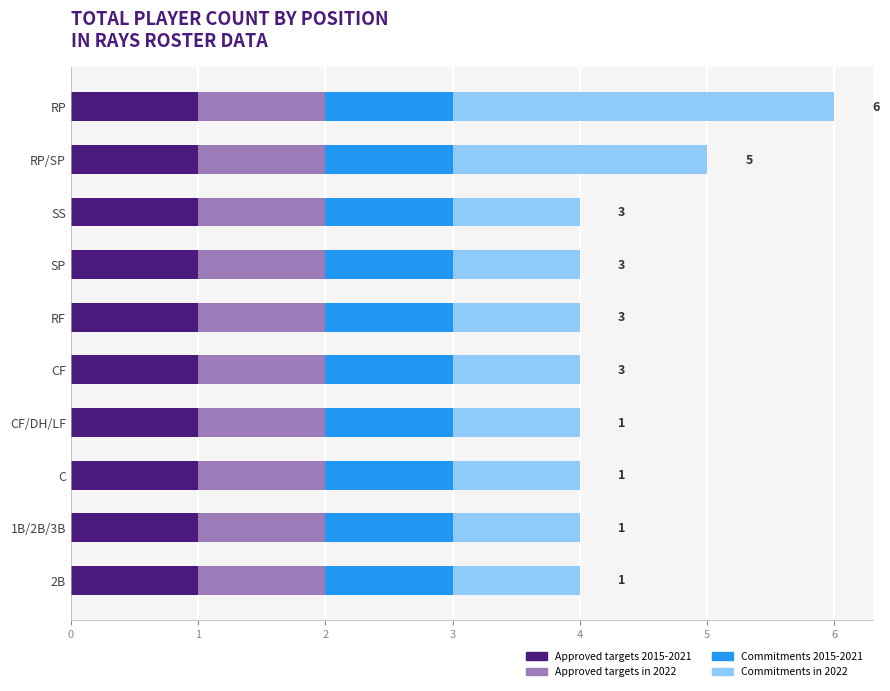

What is the sum of all Approved targets 2015-2021 values?

10